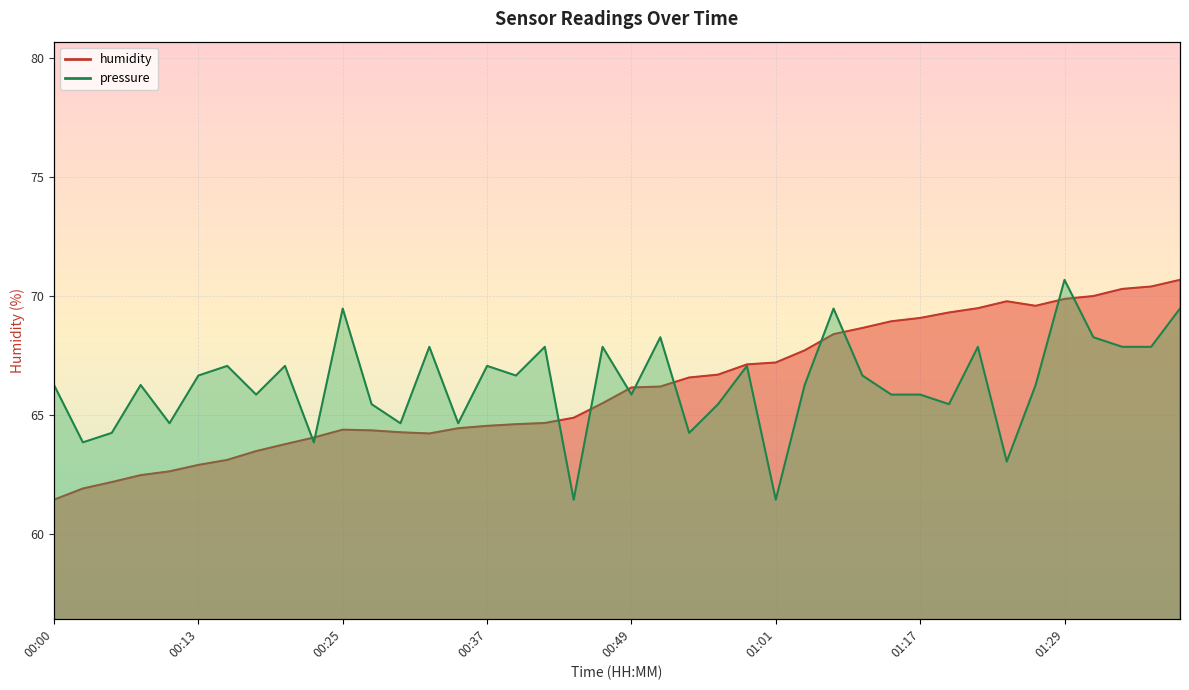

True or false: humidity has a value of 29.5 at 00:18.

False